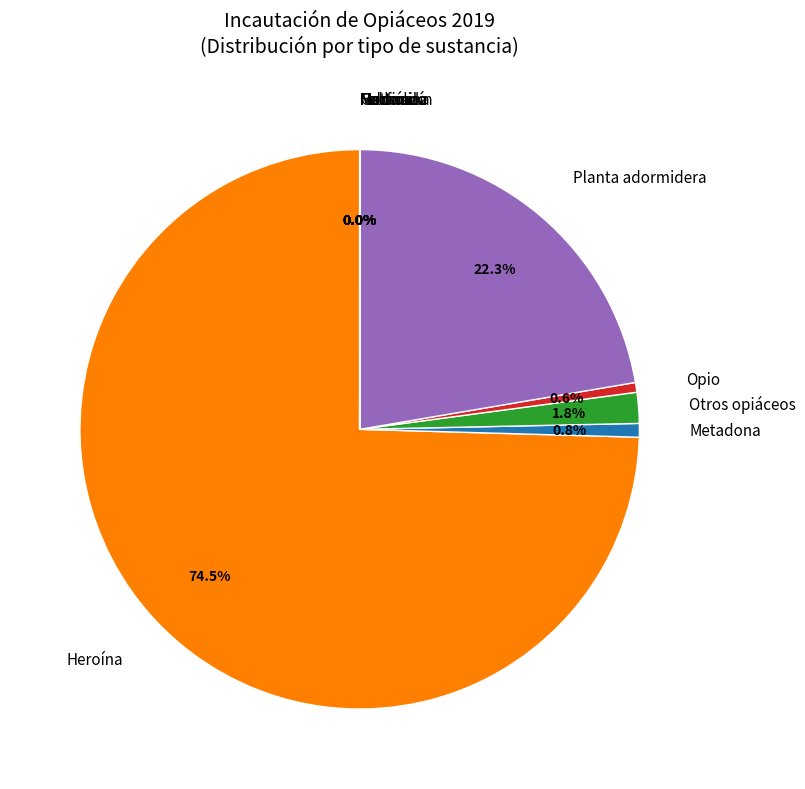

Does any single category account for the majority?

Yes